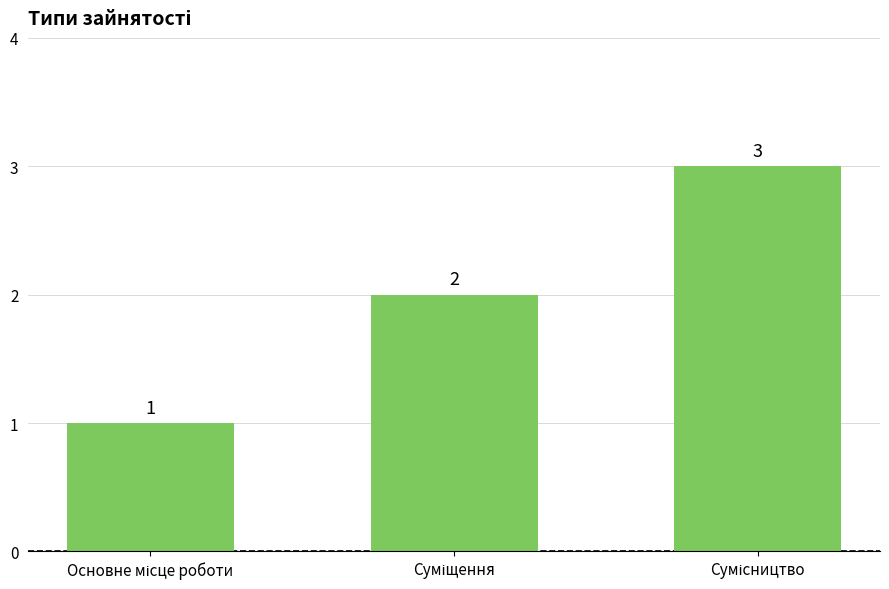

What is the maximum value shown in the chart?

3